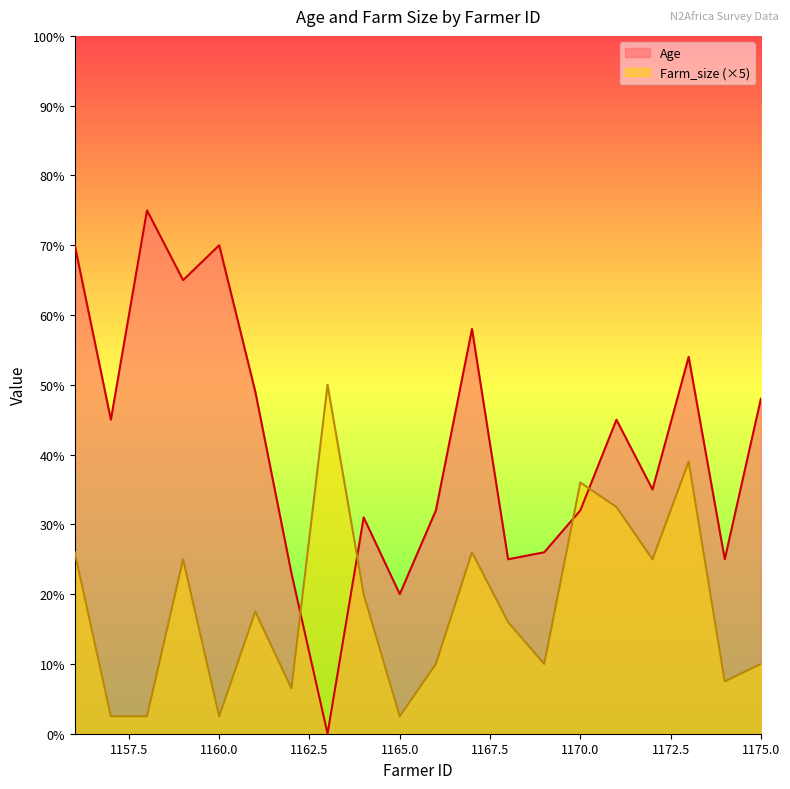

How many lines are shown in the chart?

2